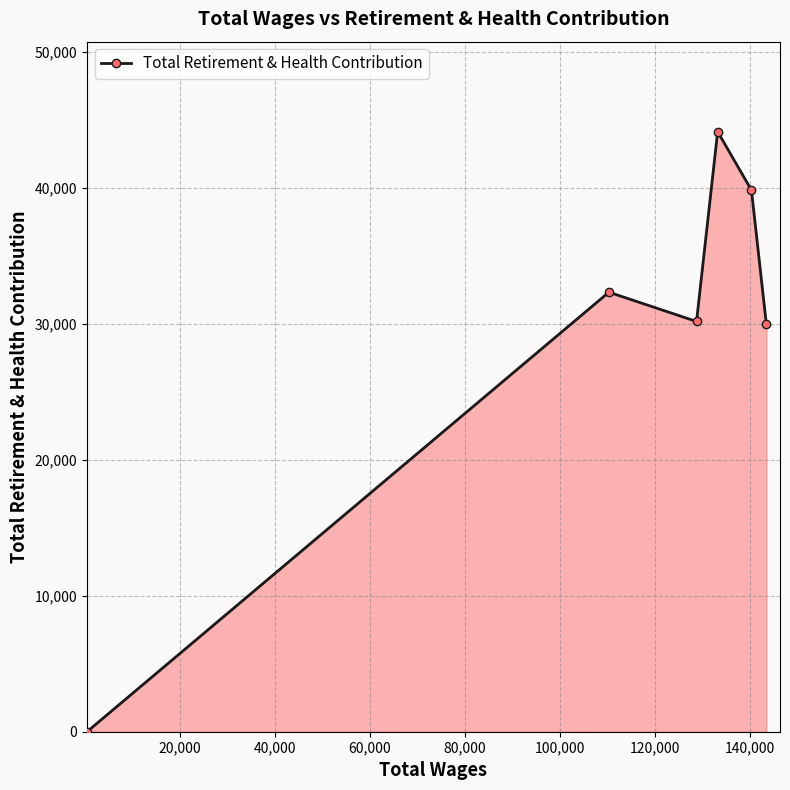

Does the chart have visible grid lines?

Yes